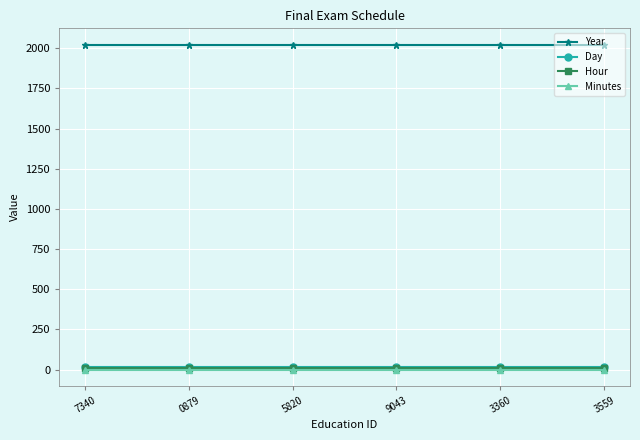

True or false: Hour and Year cross at least once.

False